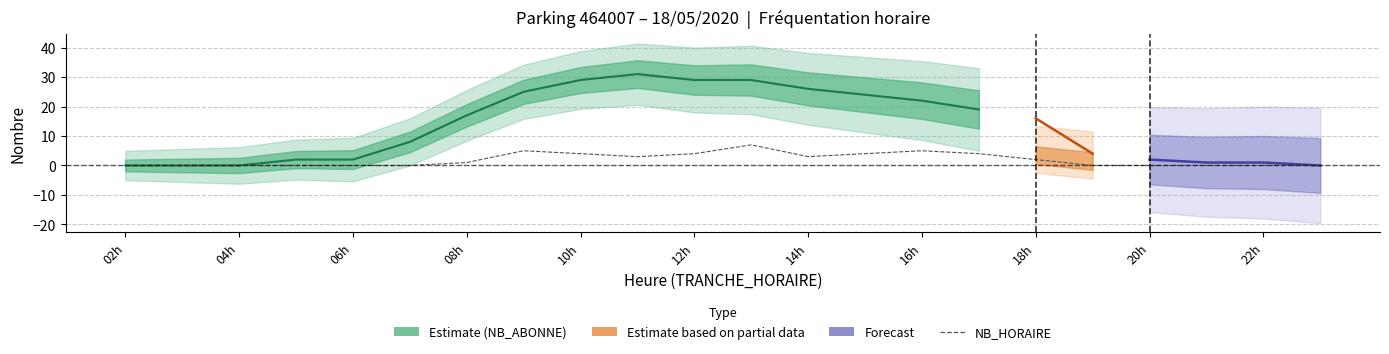

Which has a higher value, 14h or 06h?

14h